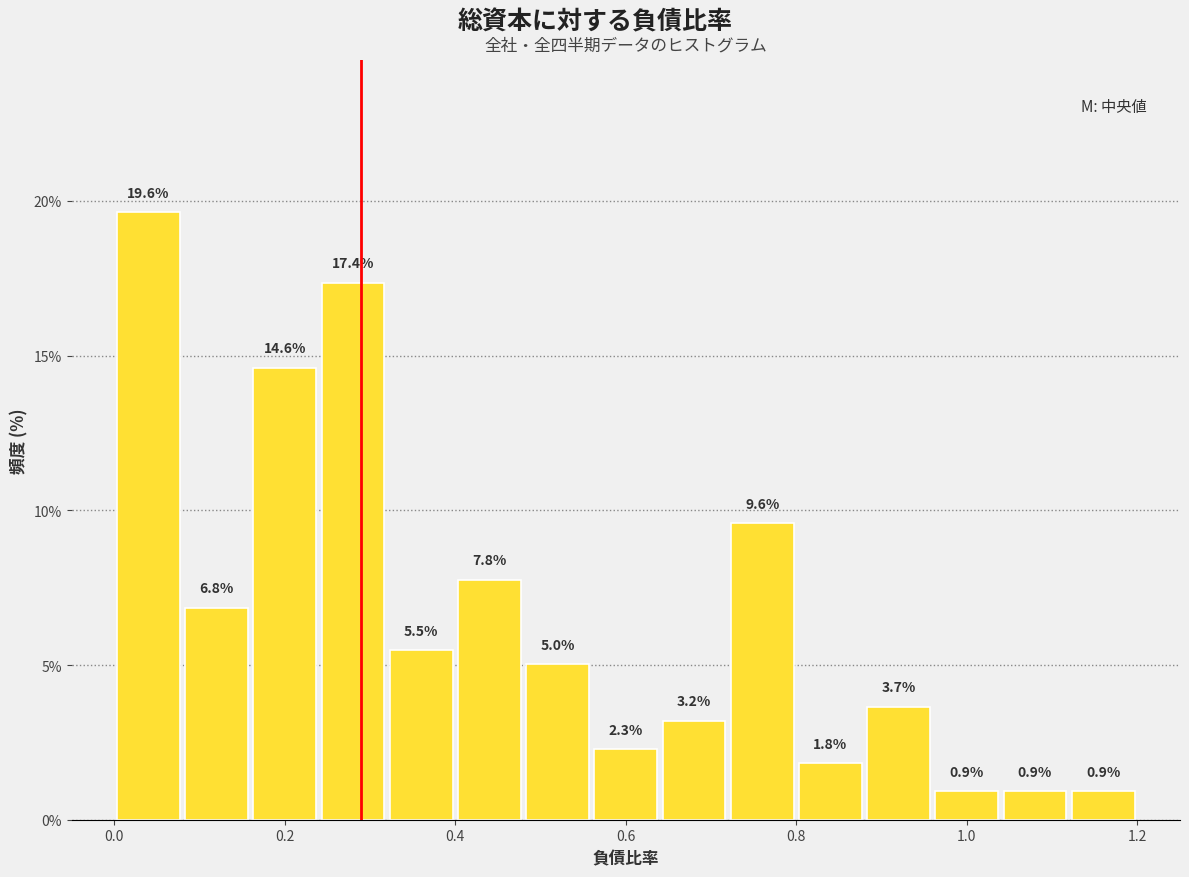

Reading left to right, transcribe this chart: for each bar, give the range it covers on the x-axis and its height.

0.00 to 0.08: 19.6
0.08 to 0.16: 6.8
0.16 to 0.24: 14.6
0.24 to 0.32: 17.4
0.32 to 0.40: 5.5
0.40 to 0.48: 7.8
0.48 to 0.56: 5.0
0.56 to 0.64: 2.3
0.64 to 0.72: 3.2
0.72 to 0.80: 9.6
0.80 to 0.88: 1.8
0.88 to 0.96: 3.7
0.96 to 1.04: 0.9
1.04 to 1.12: 0.9
1.12 to 1.20: 0.9